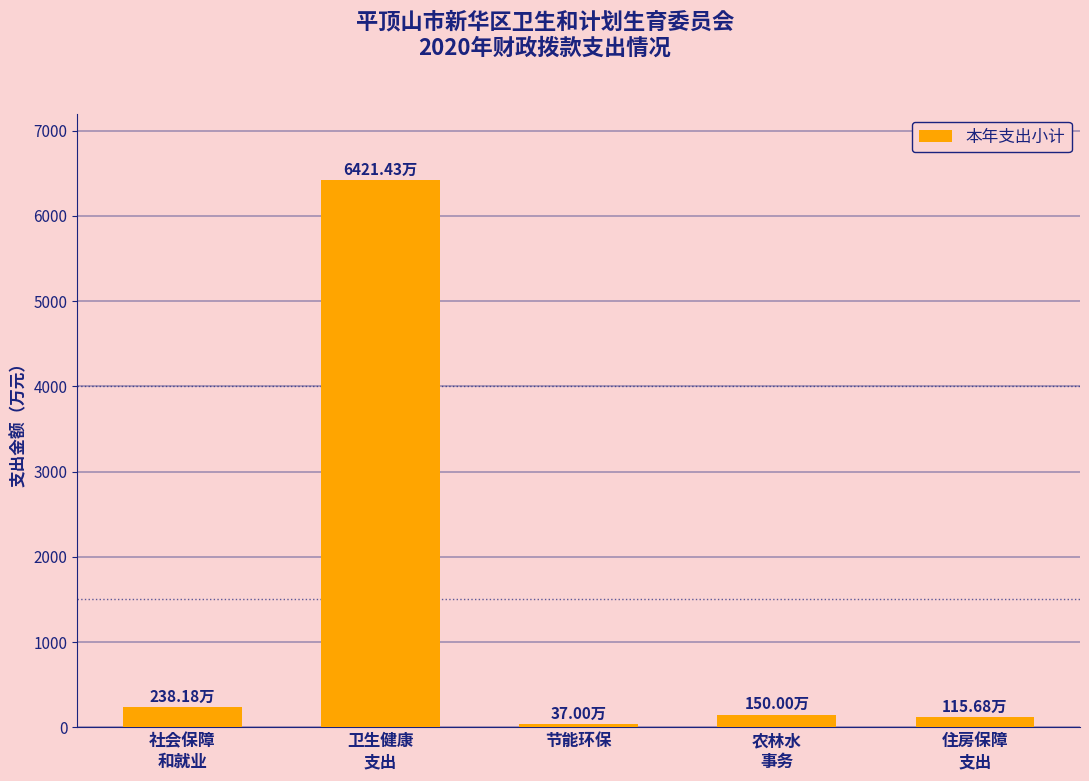

What is the maximum value shown in the chart?

6421.4